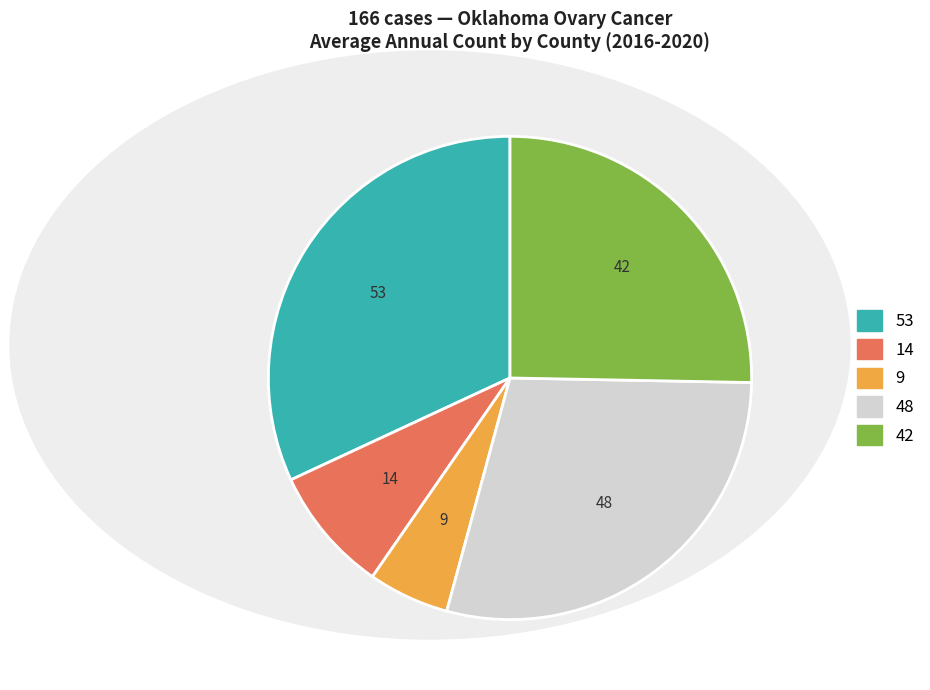

How many segments does this pie chart have?

5